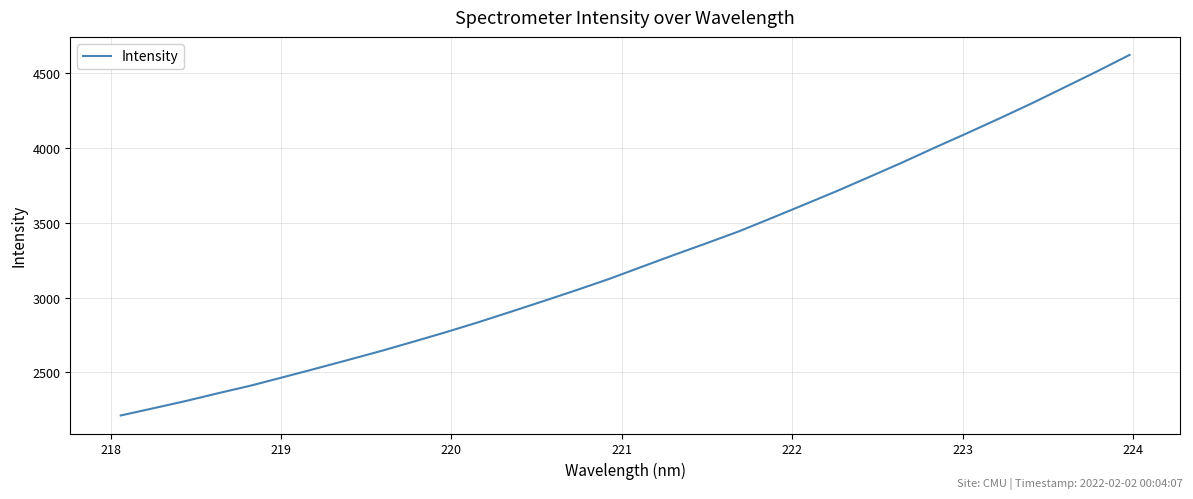

What is the maximum value shown in the chart?

4622.2